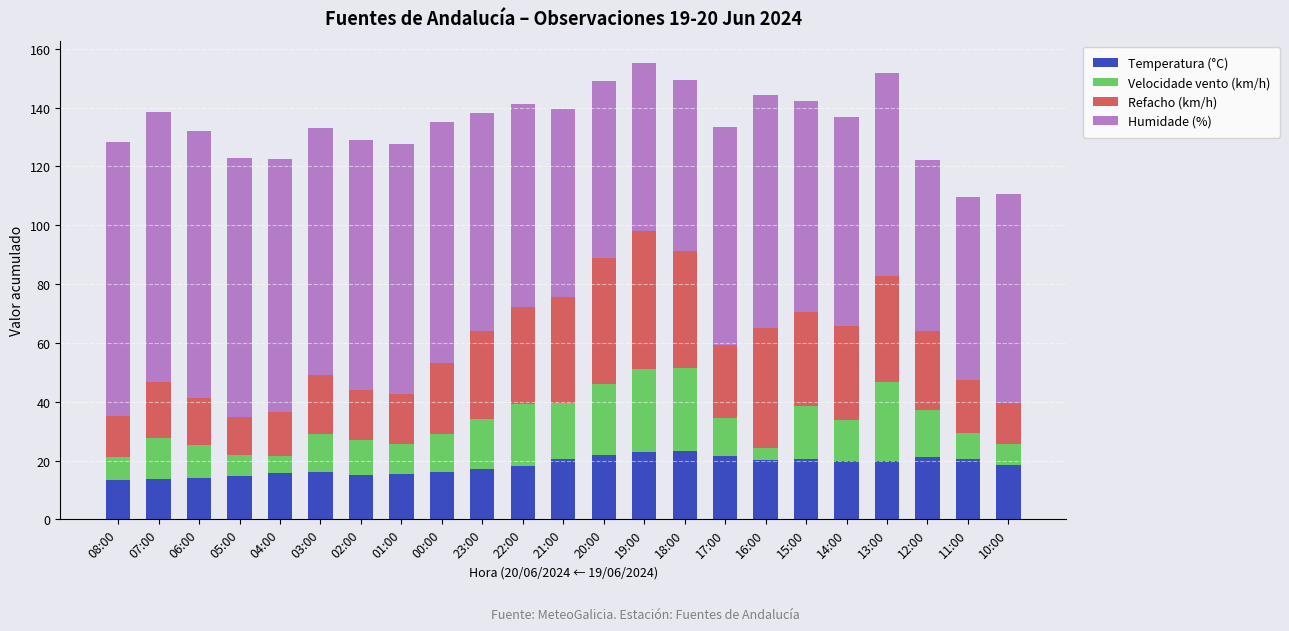

What is the difference between the Temperatura (°C) values at 18:00 and 08:00?

10.0